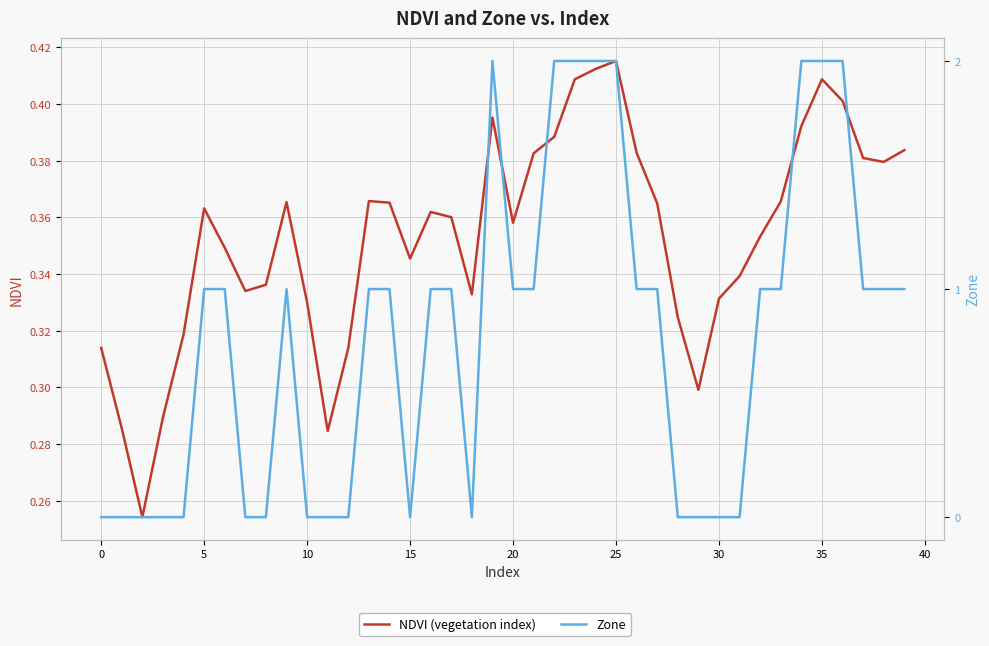

Which series has the largest range (max minus min)?

Zone